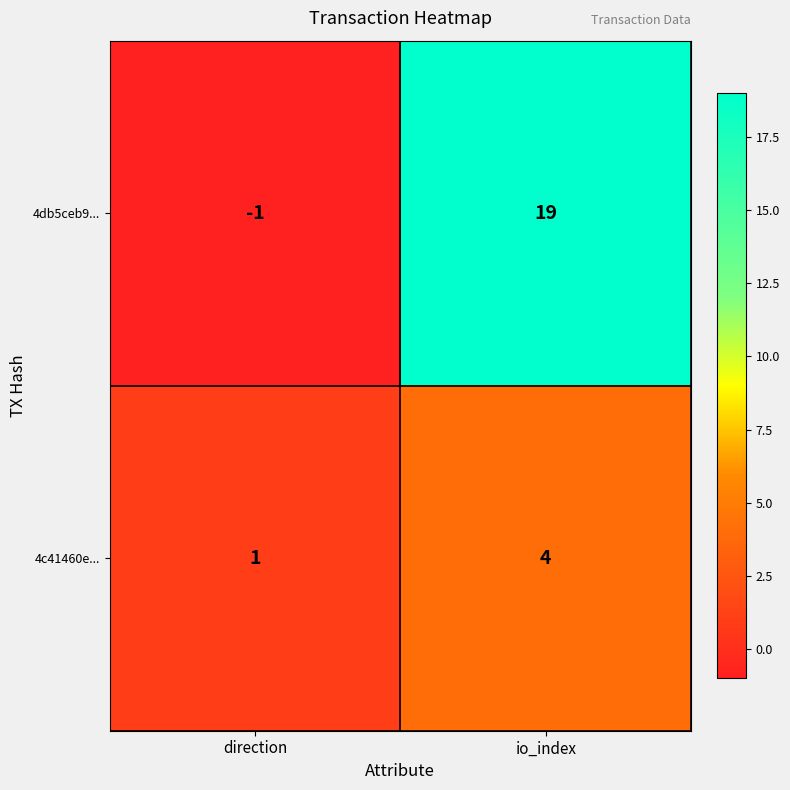

The value of 4c41460e... at io_index is 2. True or false?

False